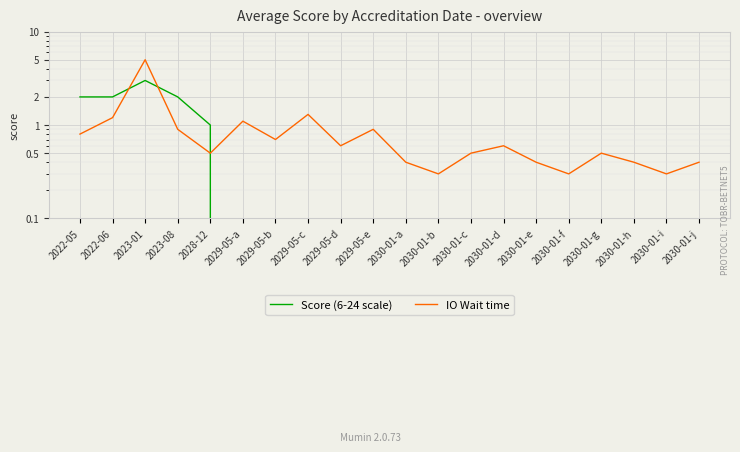

At how many categories does at least one series exceed 4?

1